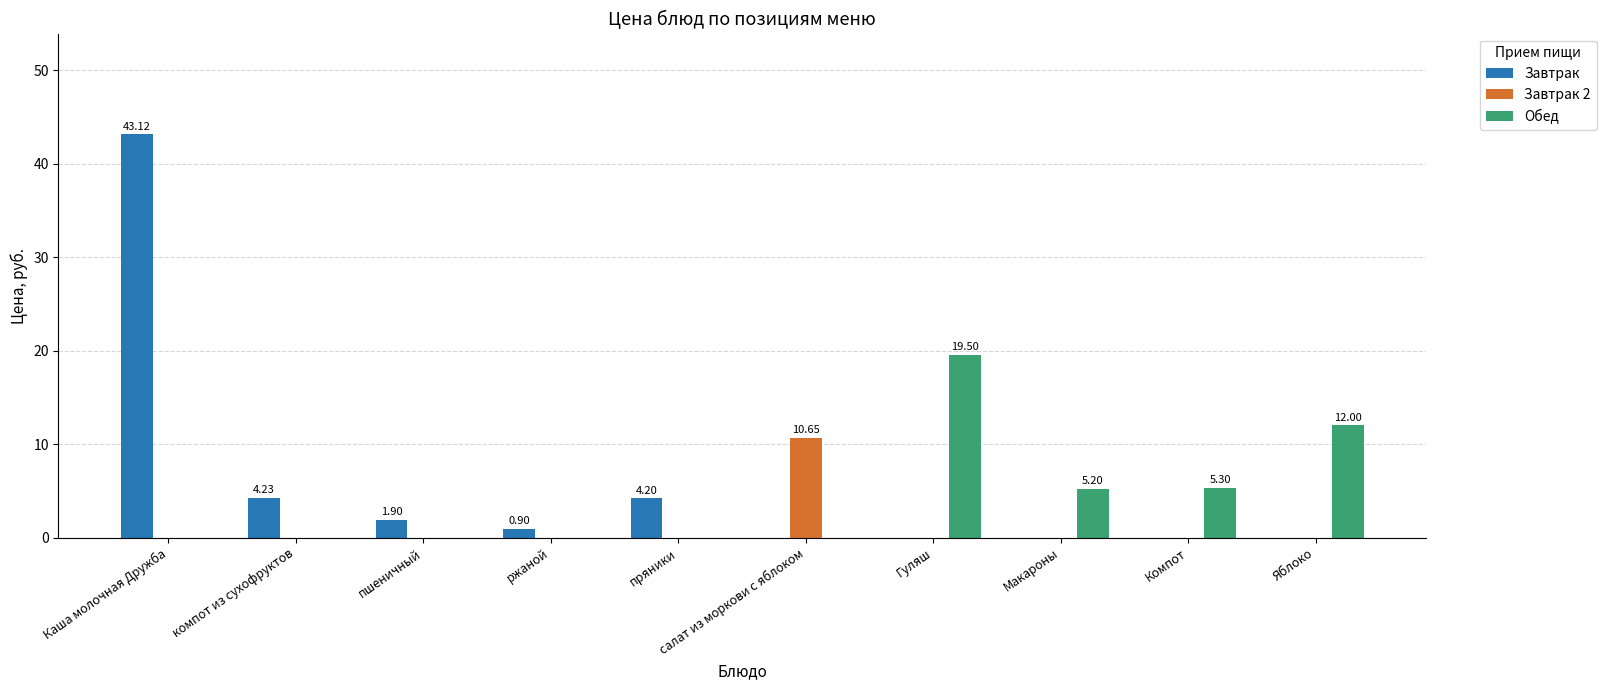

Count the number of categories in the chart.

10